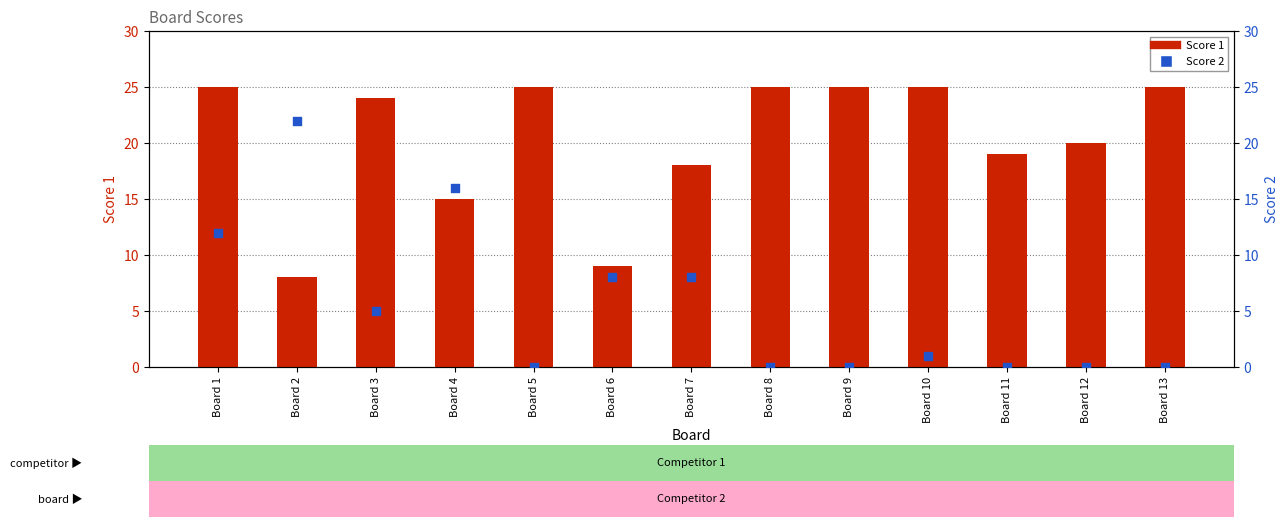

Which series has the largest total across all categories?

Score 1